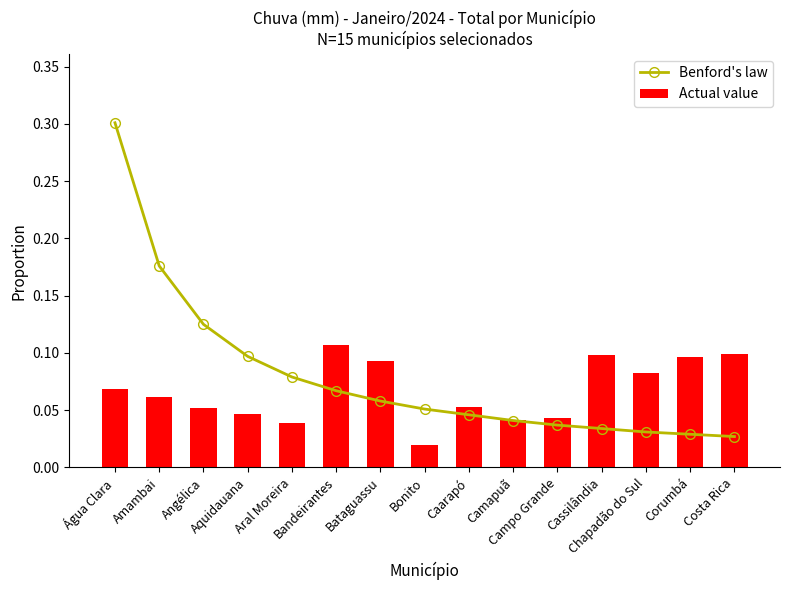

Is the value of Benford's law at Bandeirantes greater than the value of Actual value at Bandeirantes?

No